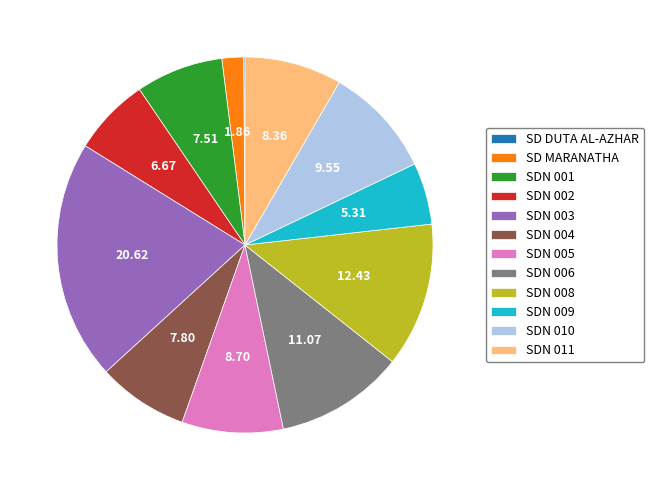

Is it true that SDN 005 is 15% of the pie?

False